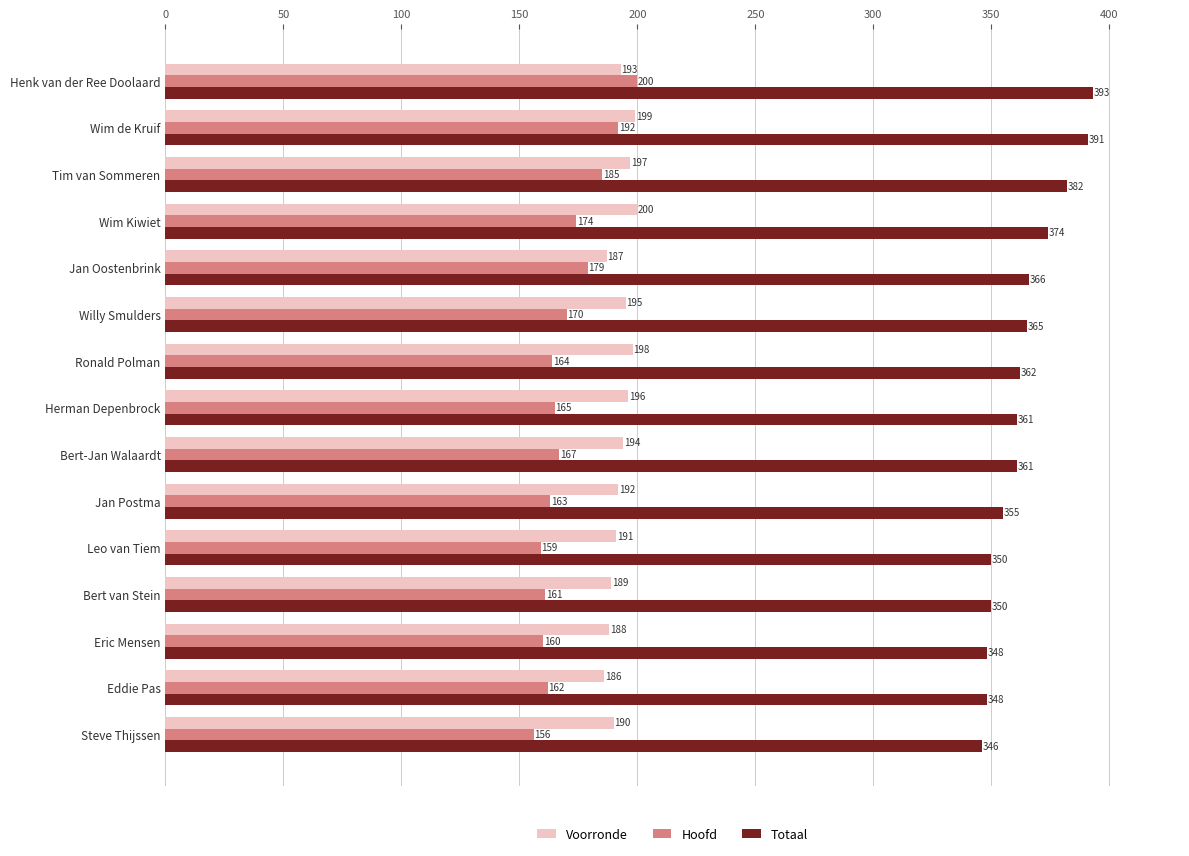

The value of Totaal at Eddie Pas is 348. True or false?

True